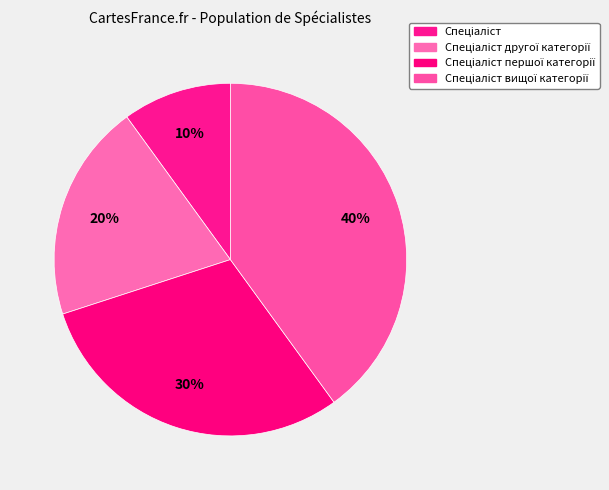

Does any single category account for the majority?

No